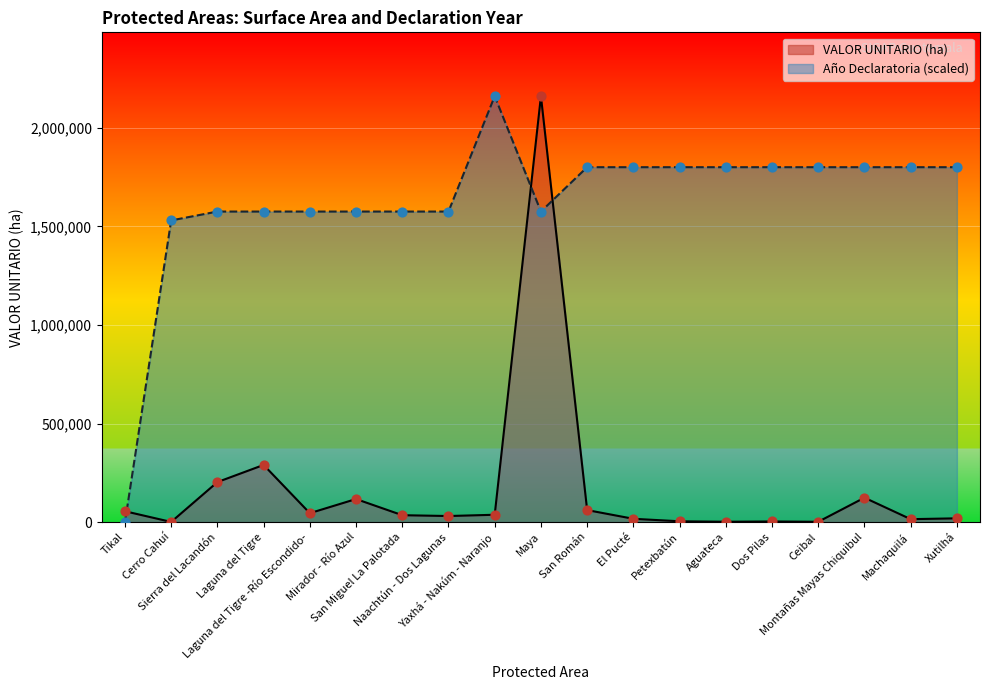

What is the total value across all series at Ceibal?

1801682.0